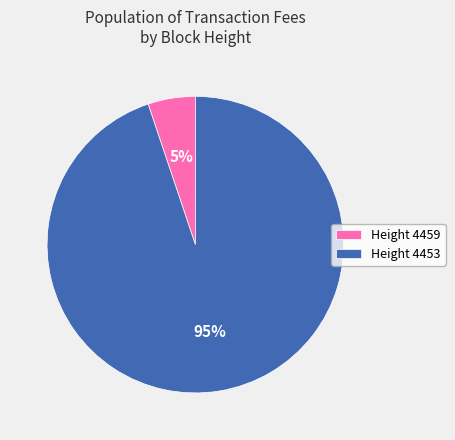

Rank the categories by value from highest to lowest.

Height 4453, Height 4459